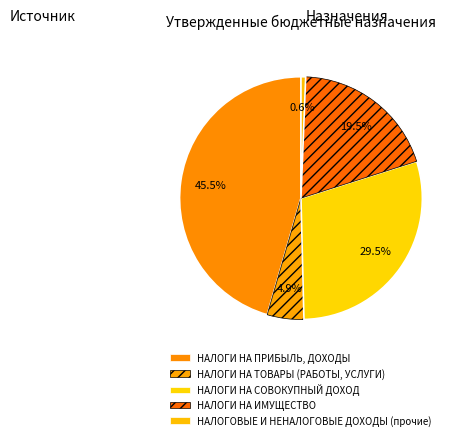

What percentage do НАЛОГИ НА ТОВАРЫ (РАБОТЫ, УСЛУГИ) and НАЛОГИ НА ИМУЩЕСТВО together represent?

24.3%